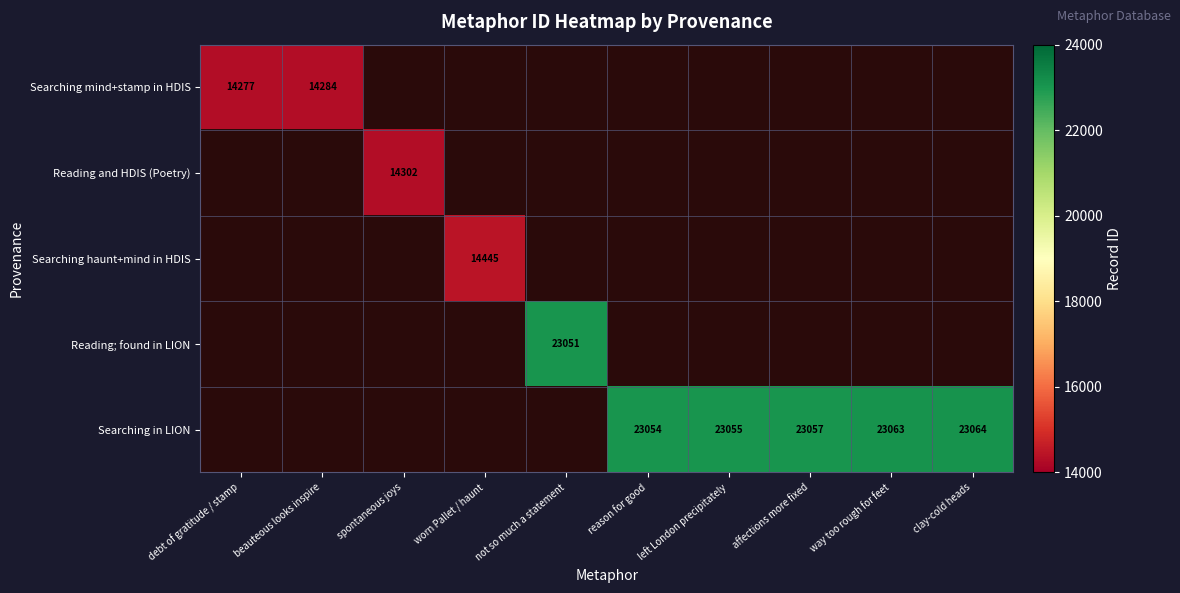

Is it true that Searching in LION equals 31044 at affections more fixed?

False